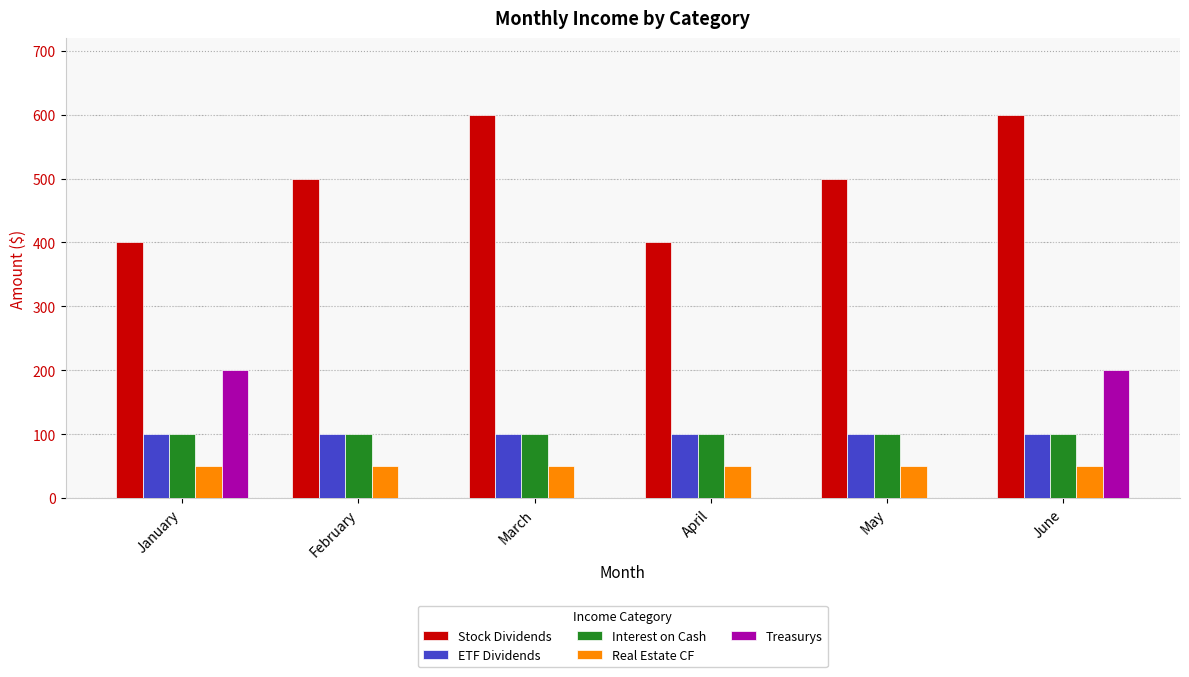

What is the total value across all series at June?

1050